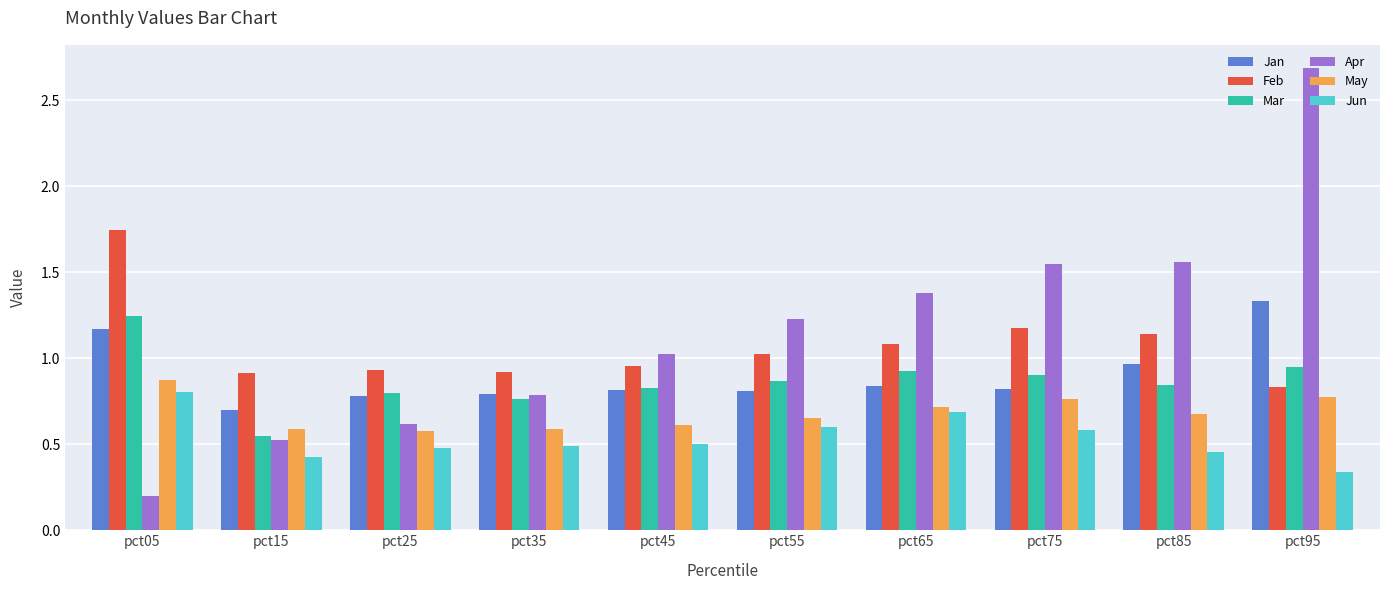

How many Jun values are between 0 and 1?

10